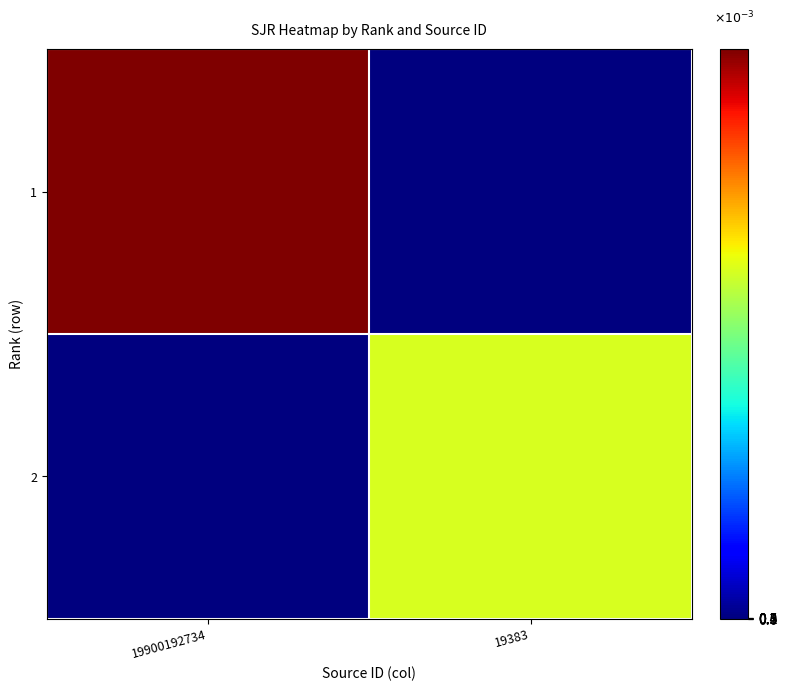

Reading left to right, transcribe all the data shown in this chart.

1: 19900192734=544	19383=0
2: 19900192734=0	19383=332